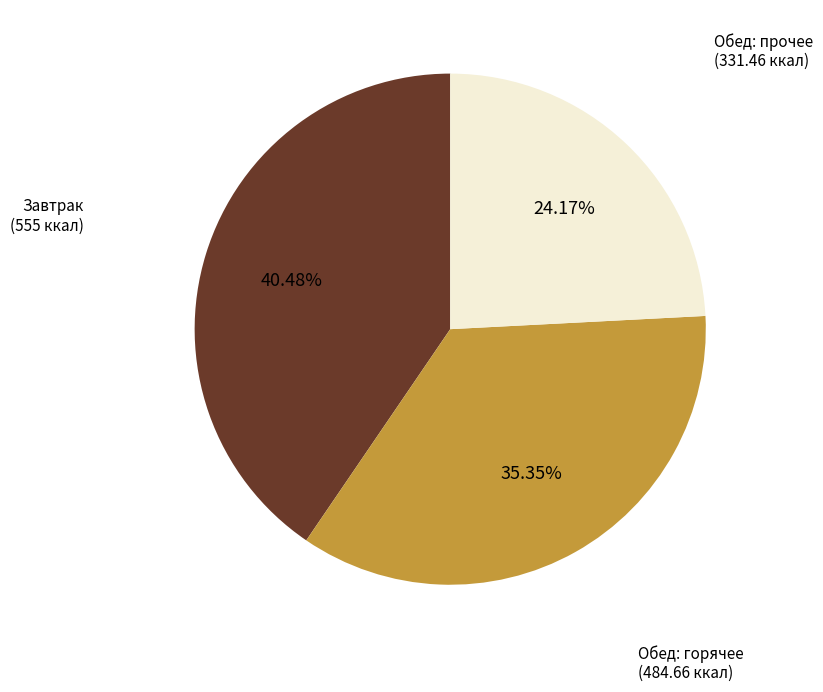

Is there a majority slice in this chart?

No